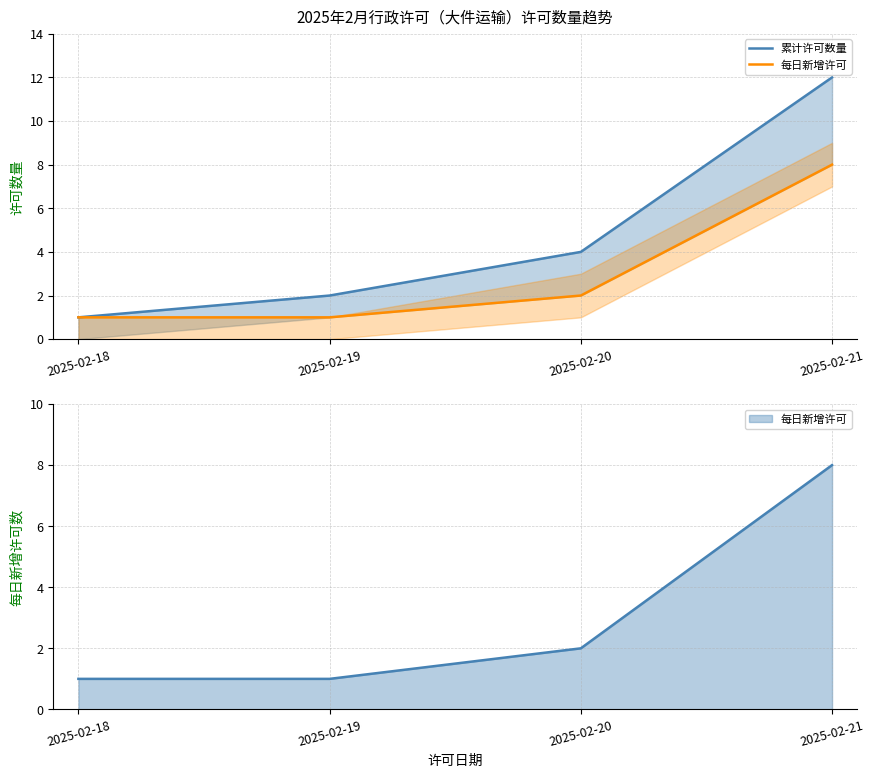

What is the value of the 每日新增许可 point at the 4th from the left?

8